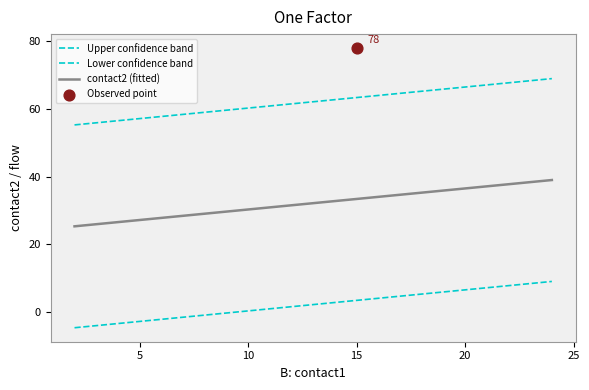

At how many categories does at least one series exceed 18?

14